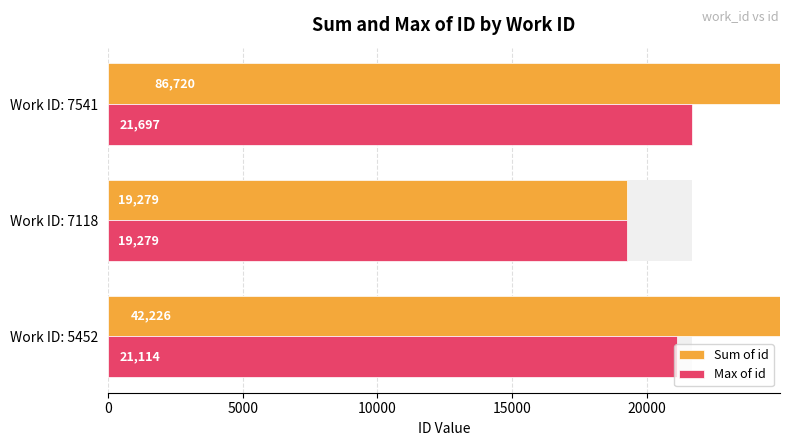

Are the bars horizontal?

Yes